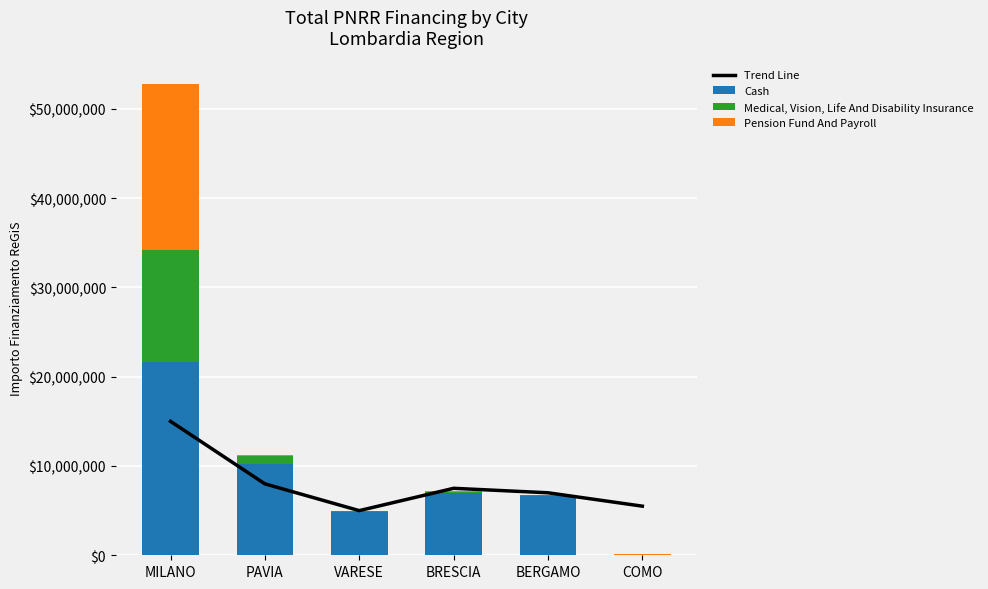

Is the value of Pension Fund And Payroll at COMO greater than the value of Trend Line at BRESCIA?

No